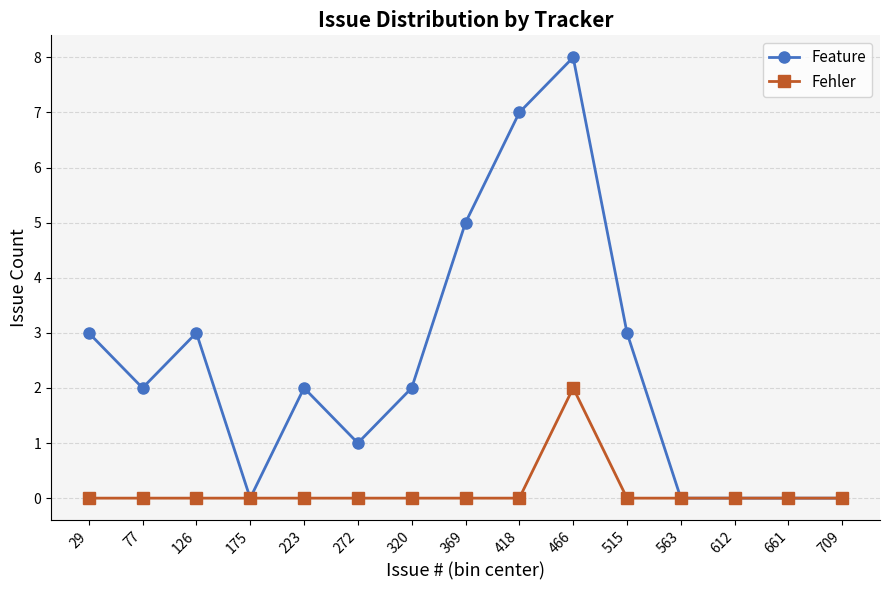

True or false: Feature has more than 2 interior local peaks.

True